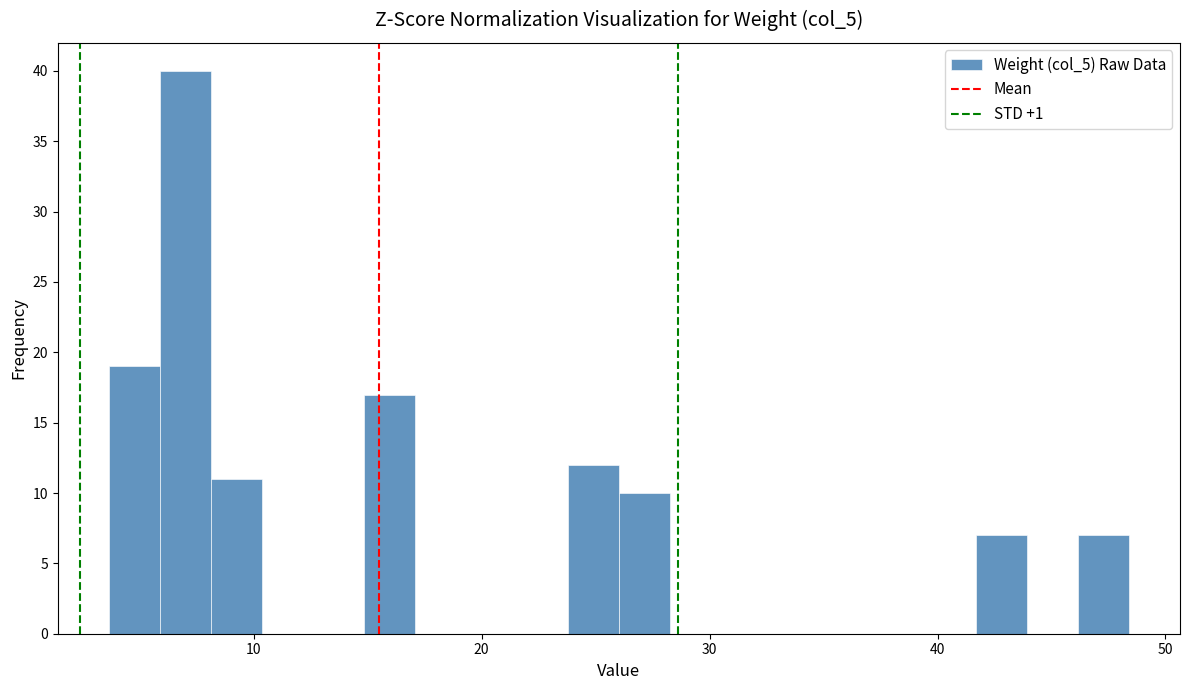

Around what value on the x-axis is the tallest bar? Give the approximate position of its centre, as read against the axis.

7